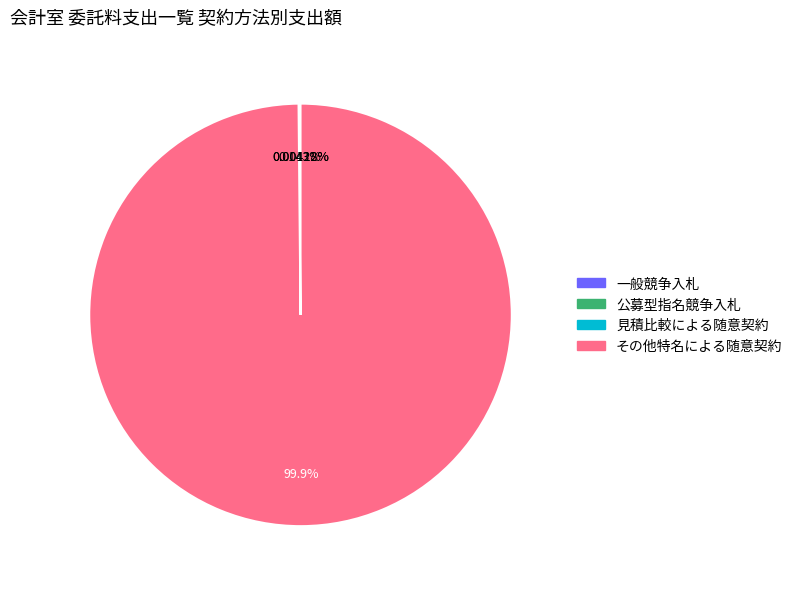

Does any single category account for the majority?

Yes